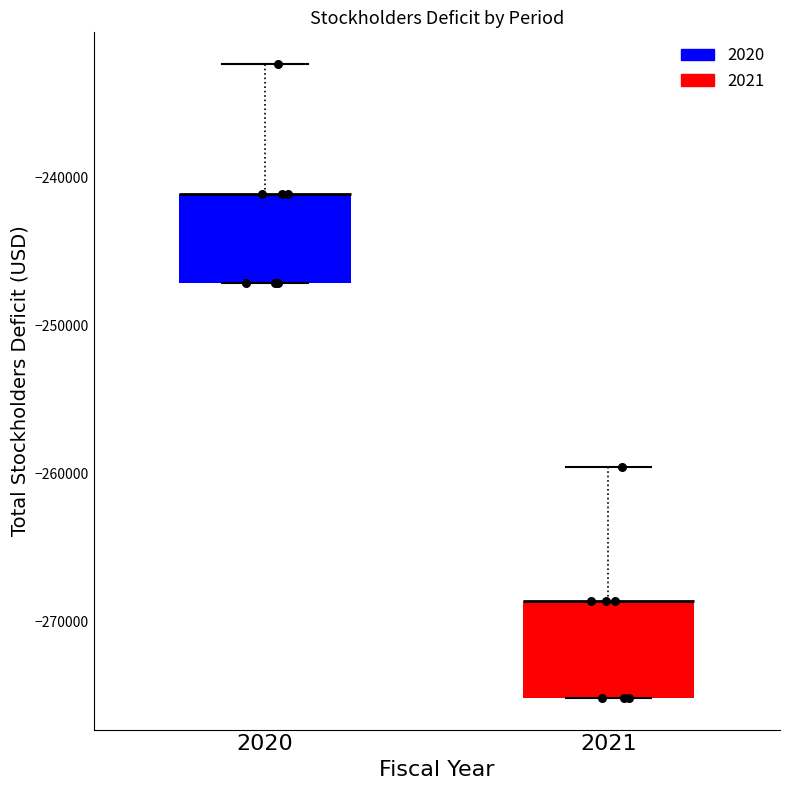

Reading left to right, read every box against the y-axis: the position of its median line, the range the box covers, and the ends of its whiskers. The values are not printed on the chart, so give them approximately, as read against the axis.

2020: median -241000 (drawn on the box's upper edge), box -247000 to -241000, whiskers -247000 to -232000
2021: median -269000 (drawn on the box's upper edge), box -275000 to -269000, whiskers -275000 to -260000